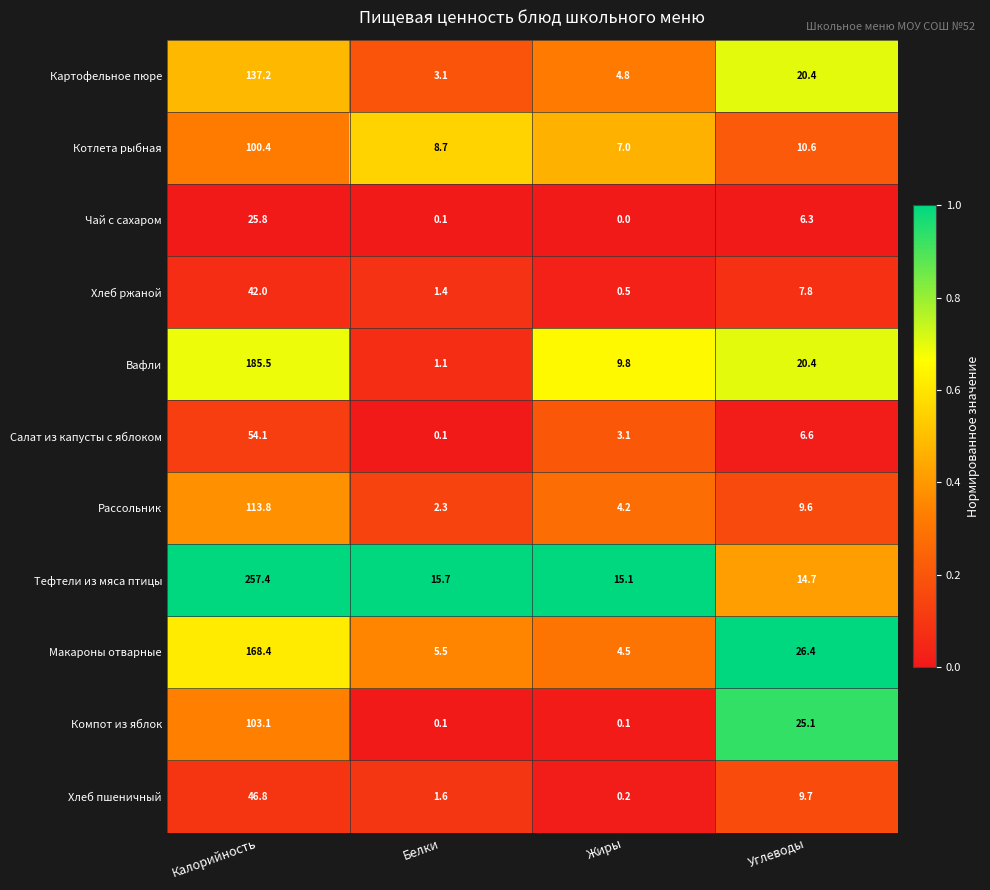

What is the difference between the Рассольник values at Жиры and Углеводы?

5.4